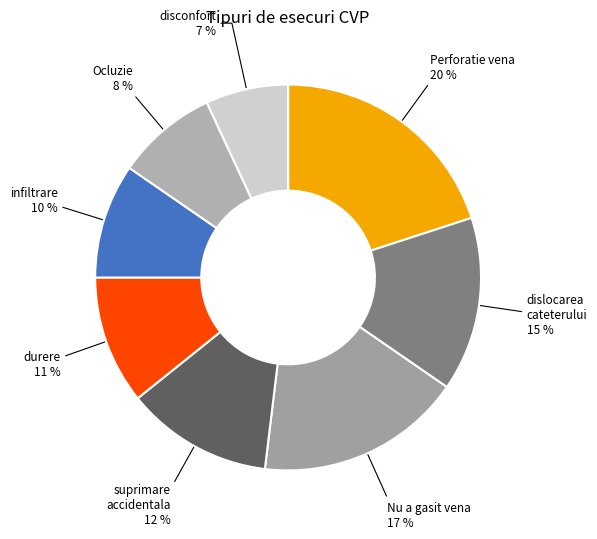

Is there any slice that represents more than half of the pie?

No